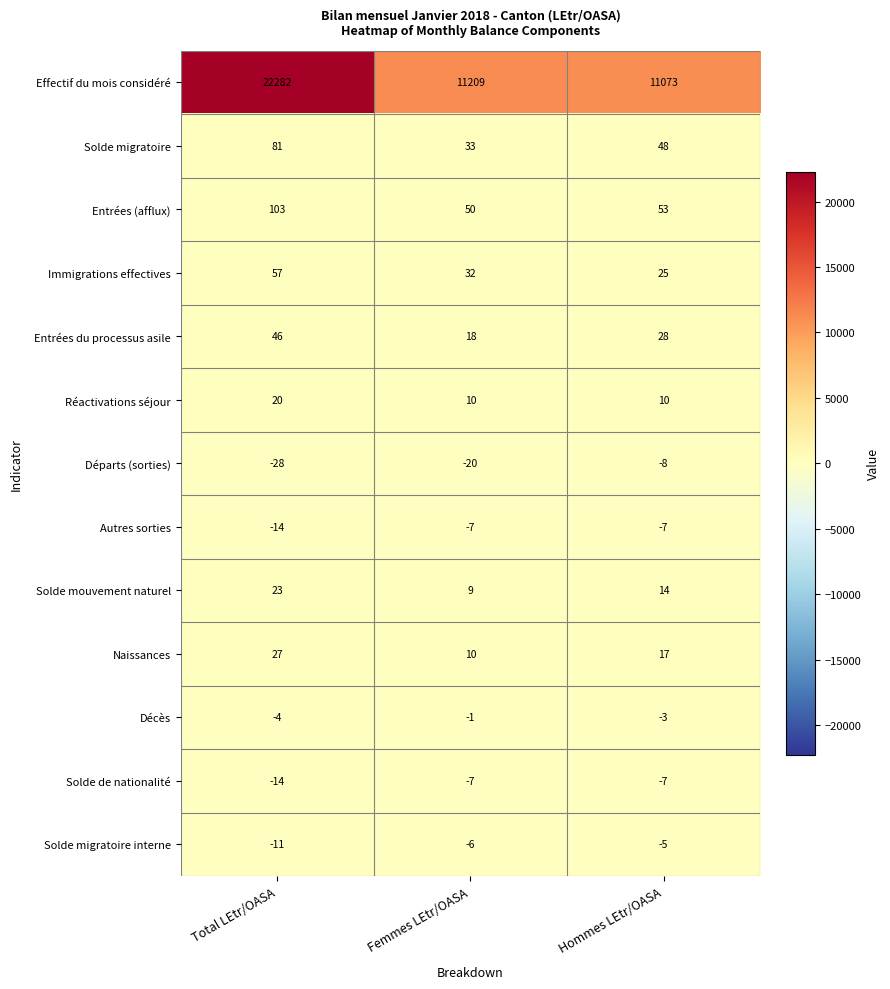

The Départs (sorties) series shows -11 at Hommes LEtr/OASA. True or false?

False